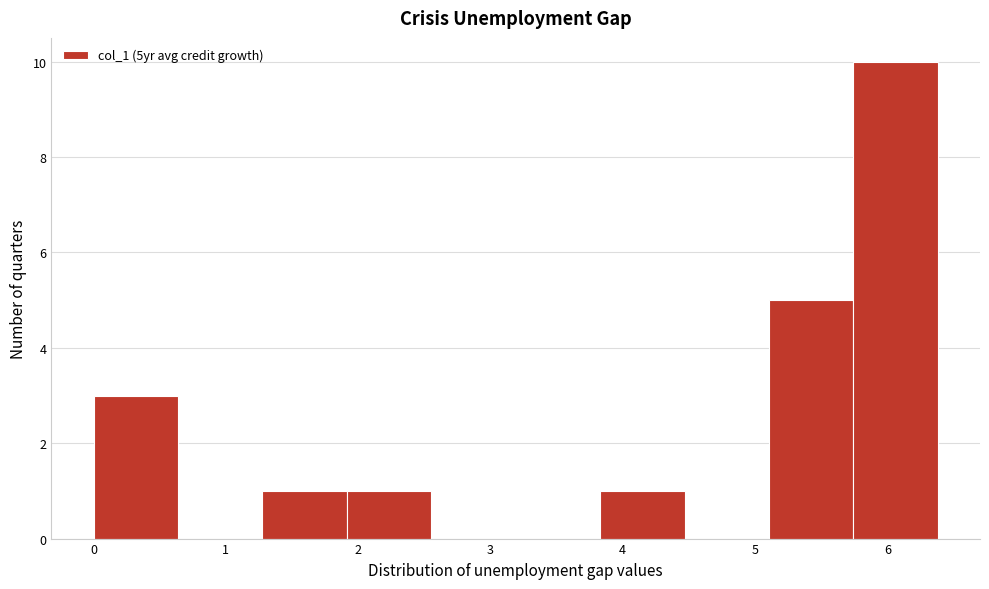

How tall is the bar that spans 1.3 to 1.9 on the x-axis? Neither the bar edges nor the heights are printed on the chart, so give them approximately, as read against the axes.

1